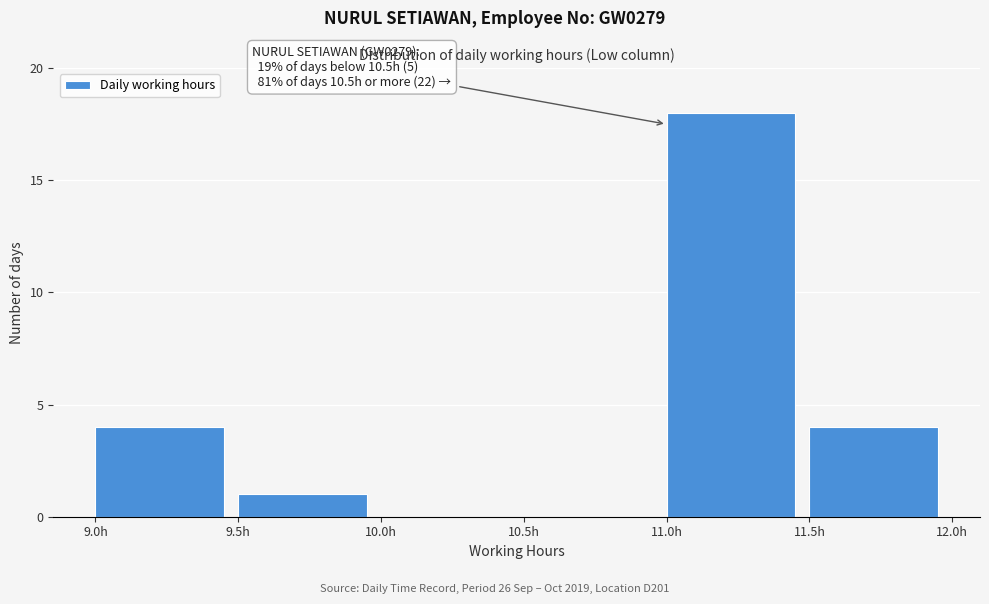

Over which range of the x-axis is the bar tallest?

11.0 to 11.5